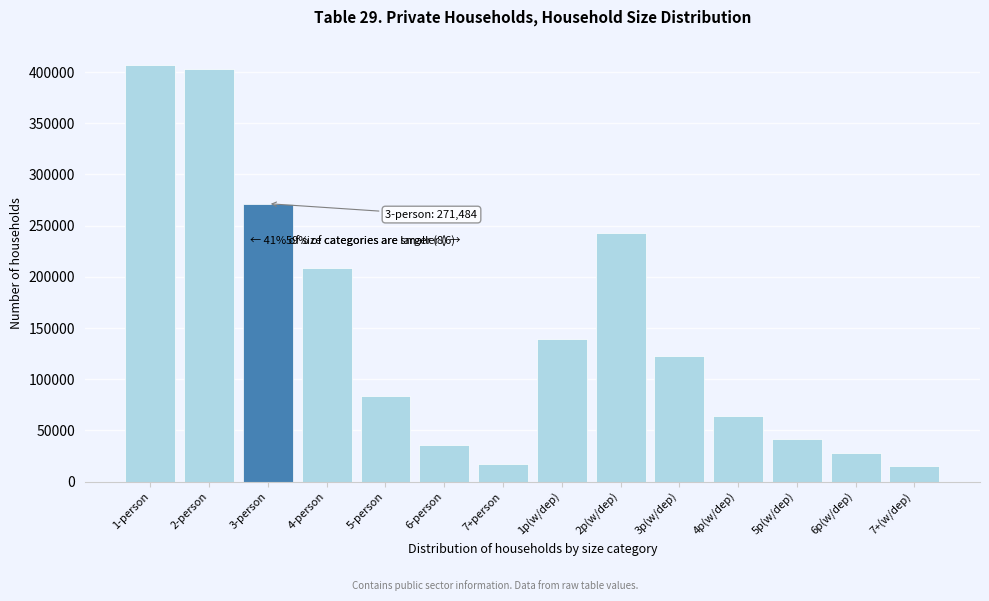

Reading left to right, list all the values displayed in this chart.

1-person=407224	2-person=403238	3-person=271484	4-person=208421	5-person=83256	6-person=36168	7+person=17658	1p(w/dep)=139262	2p(w/dep)=243030	3p(w/dep)=122667	4p(w/dep)=63720	5p(w/dep)=41664	6p(w/dep)=28319	7+(w/dep)=14784